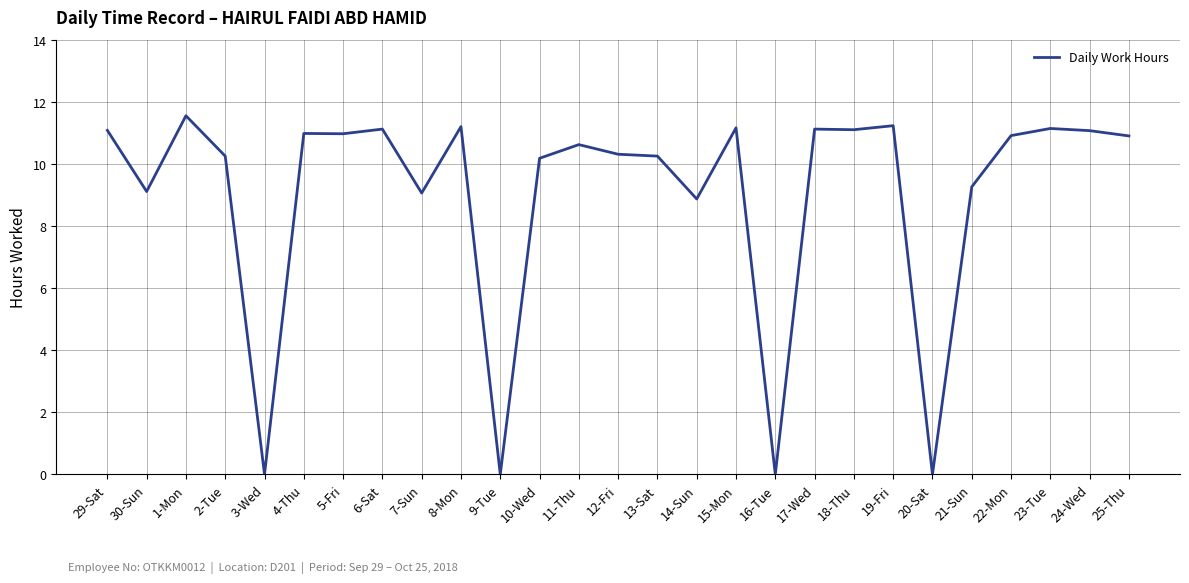

What is the change in value from 16-Tue to 18-Thu?

+11.1